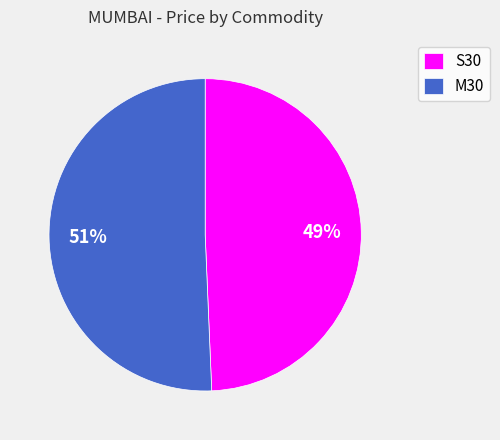

To the nearest percent, what is the combined percentage of M30 and S30?

100%